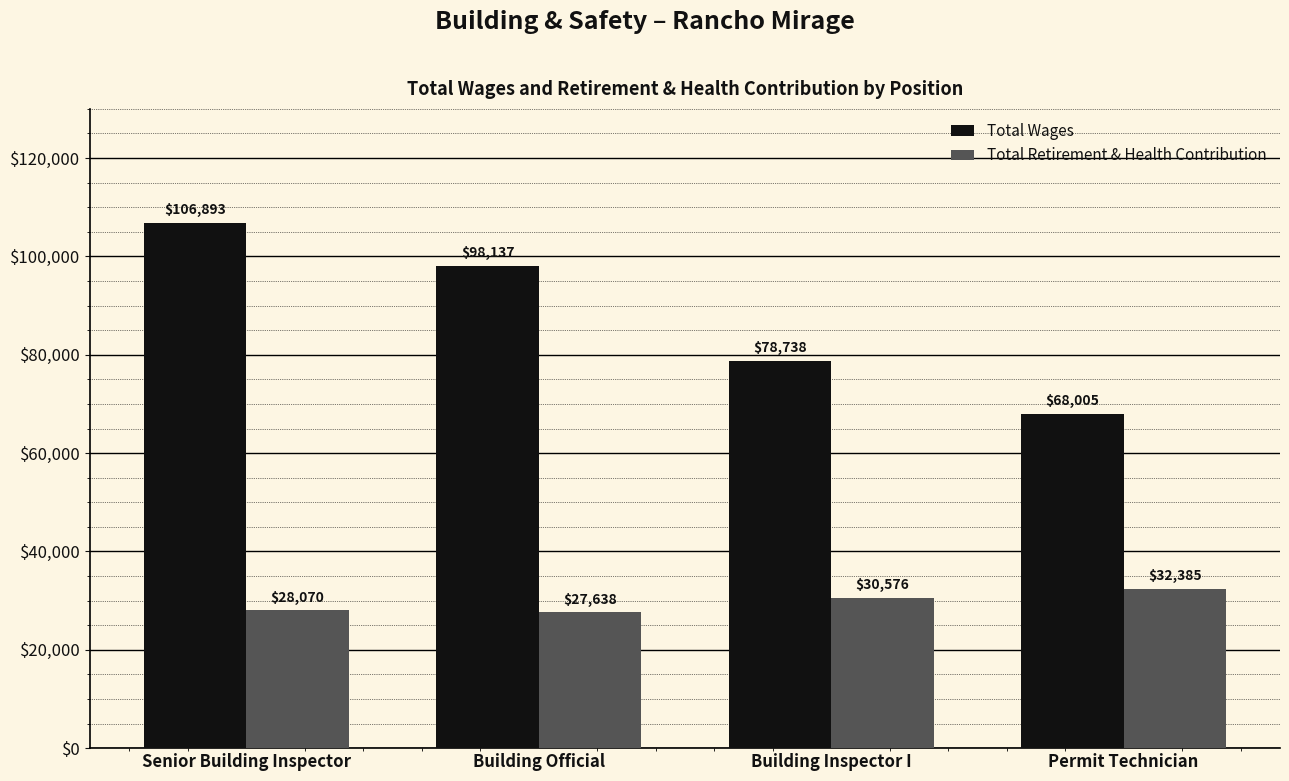

What is the value of the Total Retirement & Health Contribution bar at the 4th from the left?

32385